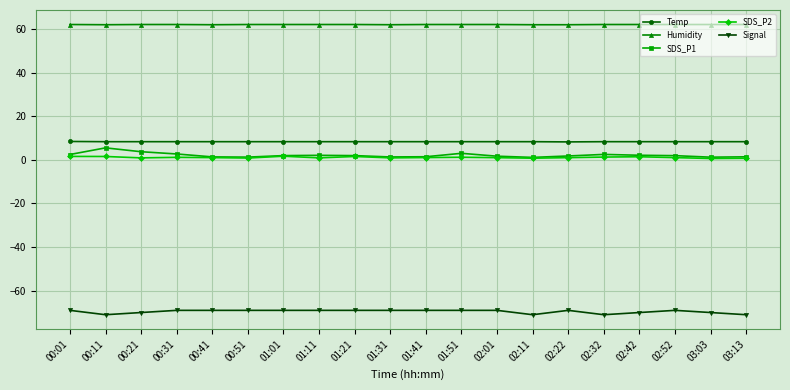

What is the maximum value for Temp?

8.4